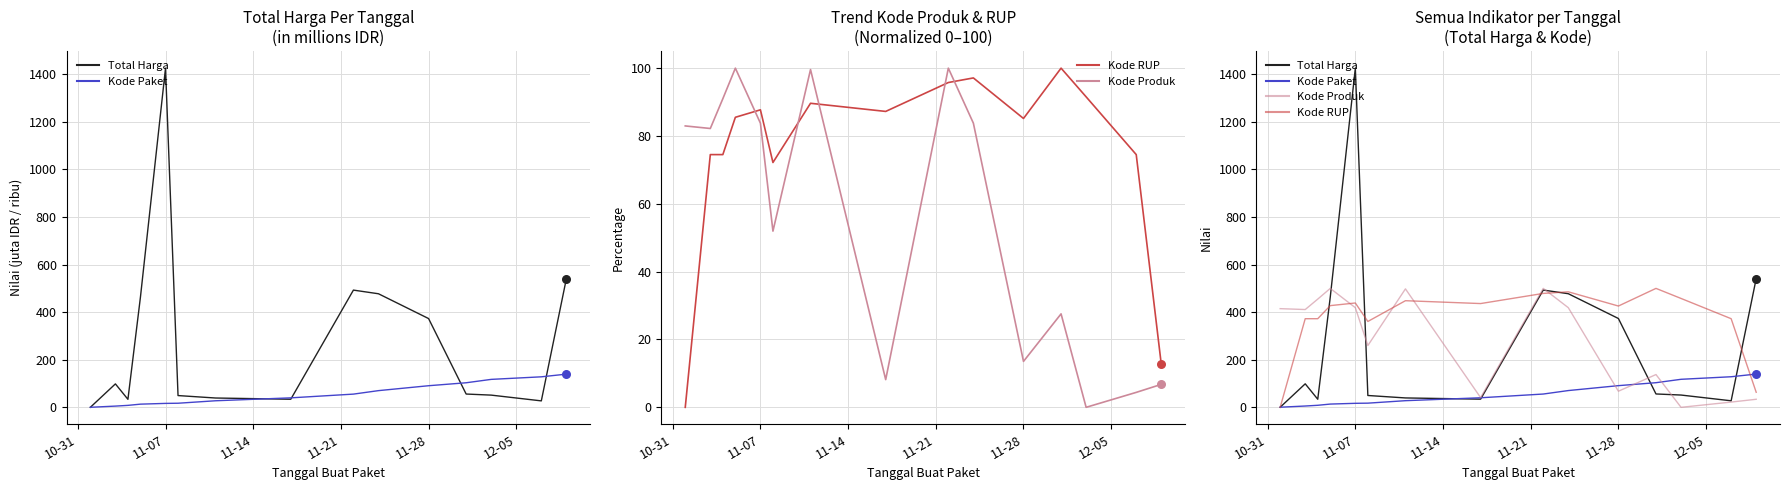

At how many categories does at least one series exceed 1196?

1